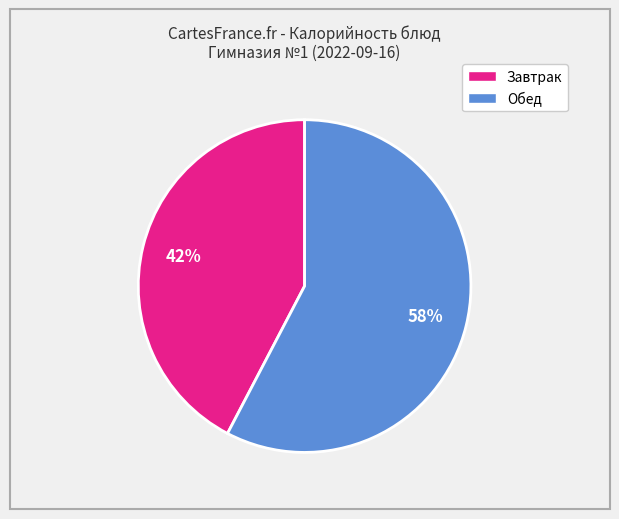

To the nearest percent, what is the average slice percentage?

50%